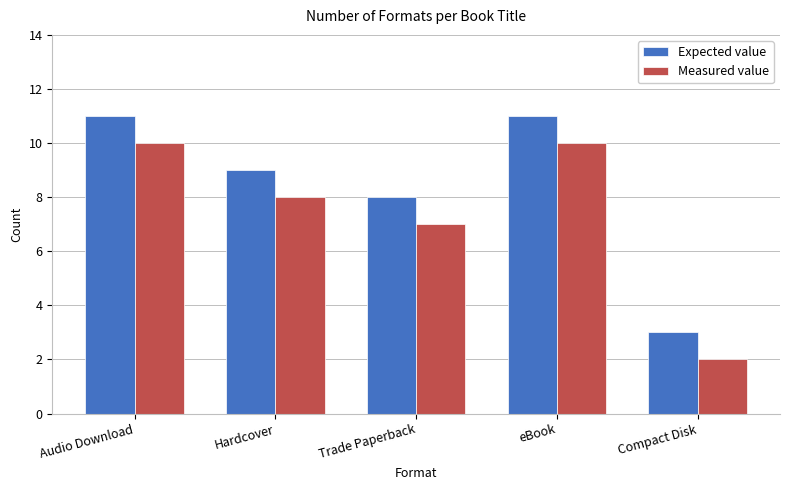

What is the sum of the Expected value values at Trade Paperback and Audio Download?

19